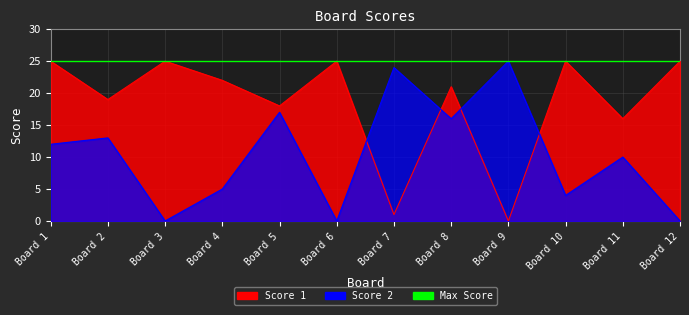

Rank the series by their maximum value, from highest to lowest.

Score 1, Score 2